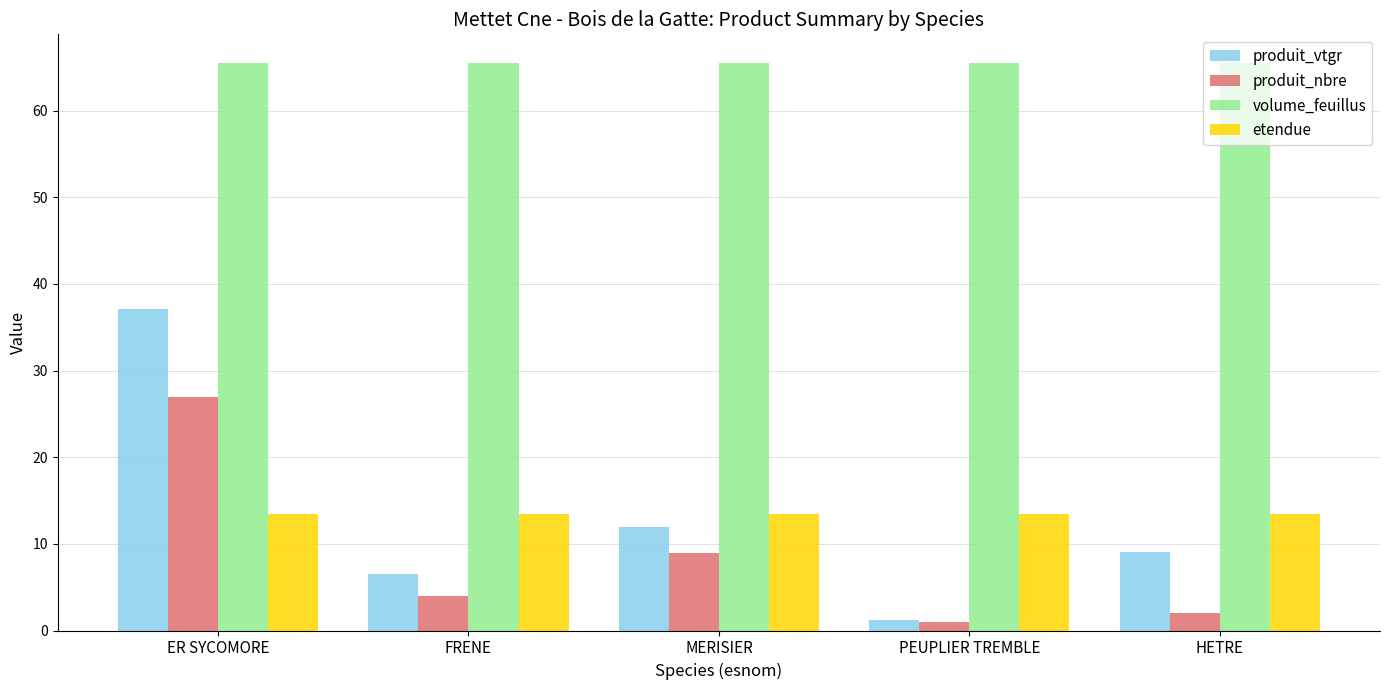

What is the label of the 1st bar from the left?

ER SYCOMORE